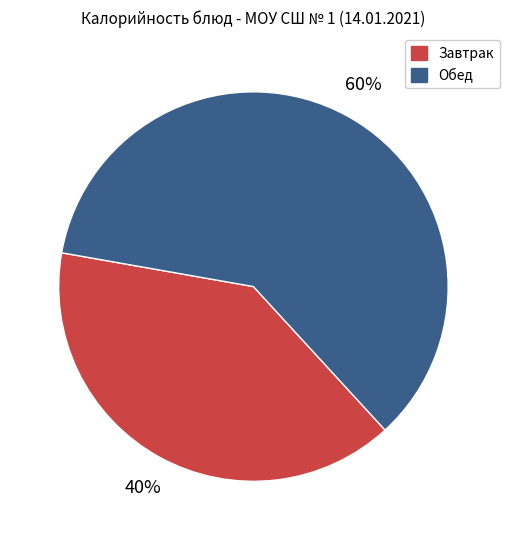

How many slices are in this pie chart?

2